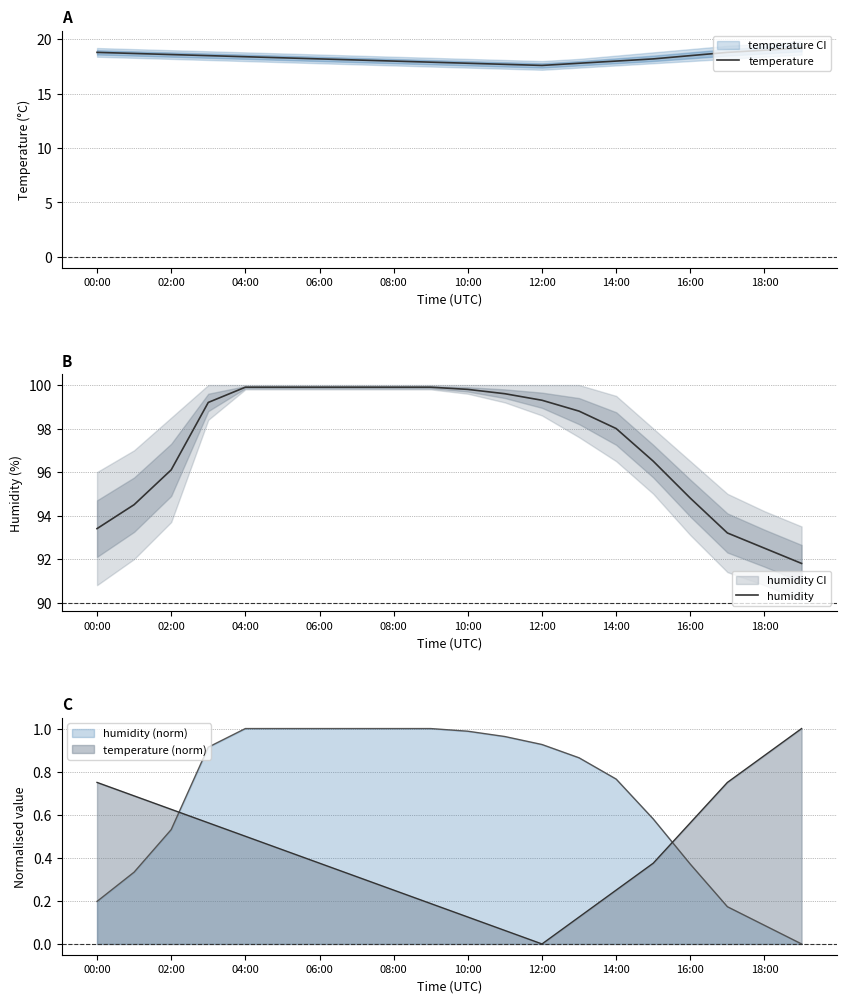

True or false: temperature and humidity cross at least once.

False